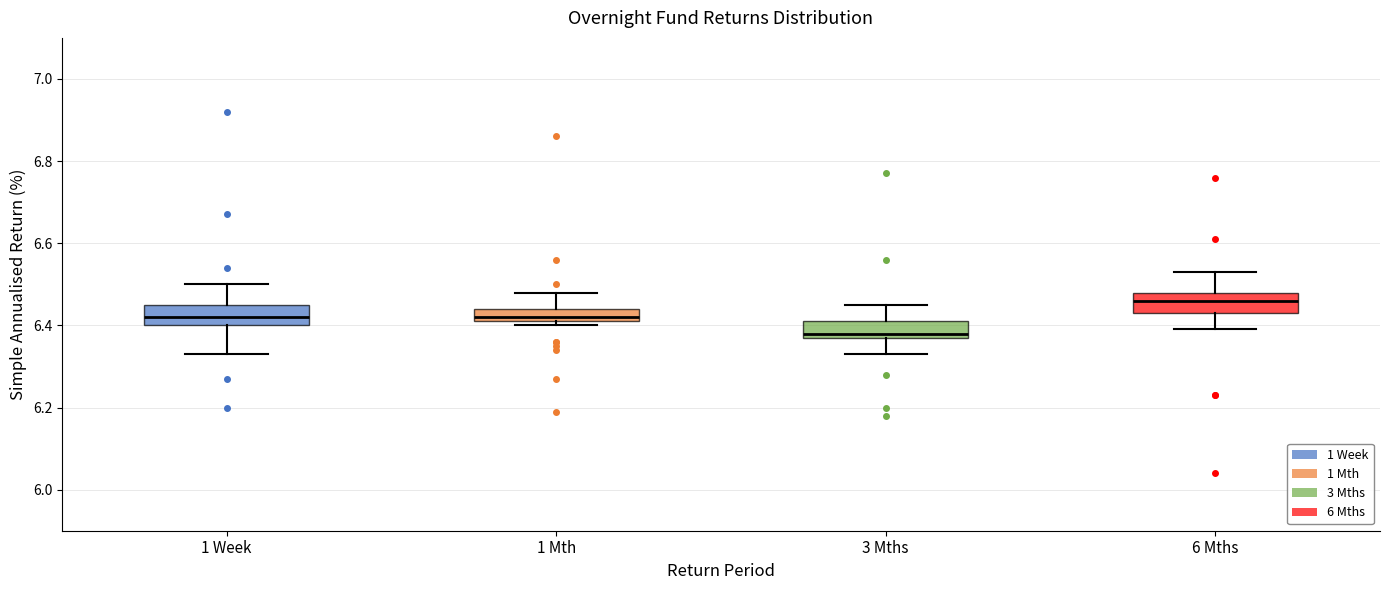

Reading left to right, read every box against the y-axis: the position of its median line, the range the box covers, and the ends of its whiskers. The values are not printed on the chart, so give them approximately, as read against the axis.

1 Week: median 6.42, box 6.40 to 6.46, whiskers 6.34 to 6.50
1 Mth: median 6.42 (just above the box's lower edge), box 6.42 to 6.44, whiskers 6.40 to 6.48
3 Mths: median 6.38 (just above the box's lower edge), box 6.38 to 6.42, whiskers 6.34 to 6.46
6 Mths: median 6.46, box 6.44 to 6.48, whiskers 6.40 to 6.54